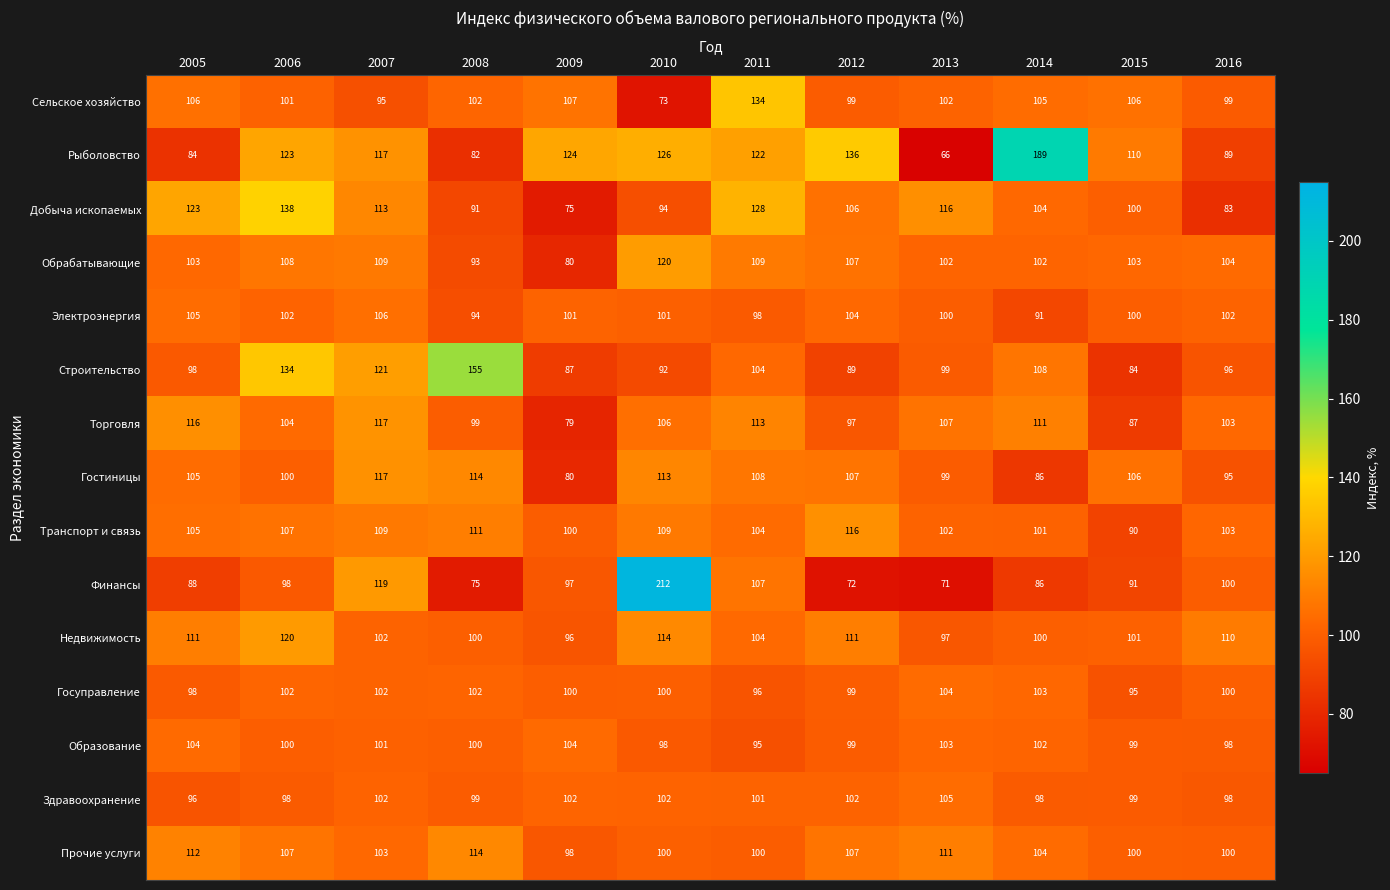

Which series has the largest total across all categories?

Рыболовство